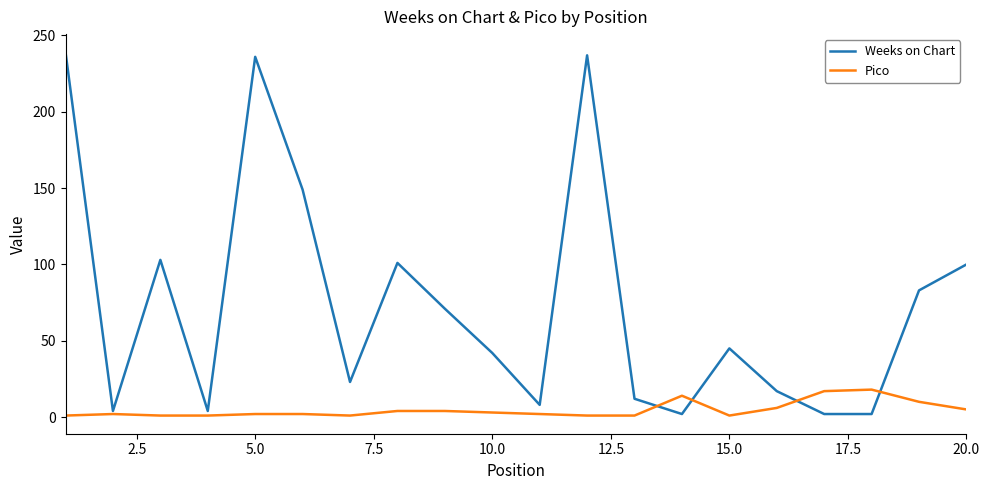

Which series has the largest range (max minus min)?

Weeks on Chart